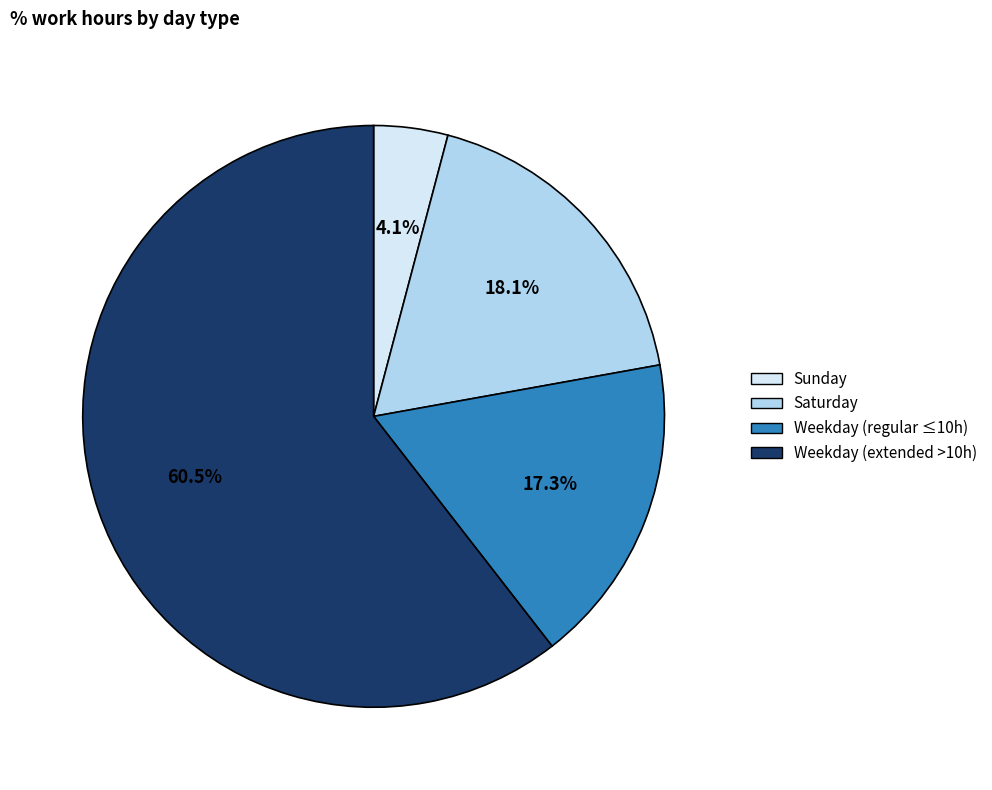

Does any single category account for the majority?

Yes